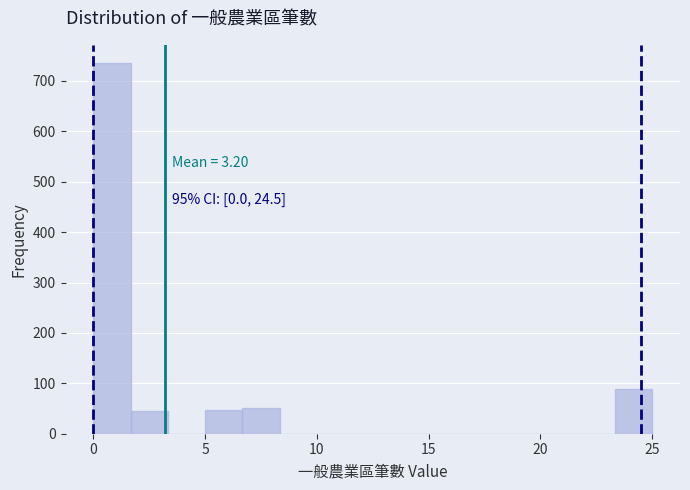

Around what value on the x-axis is the tallest bar? Give the approximate position of its centre, as read against the axis.

1.0